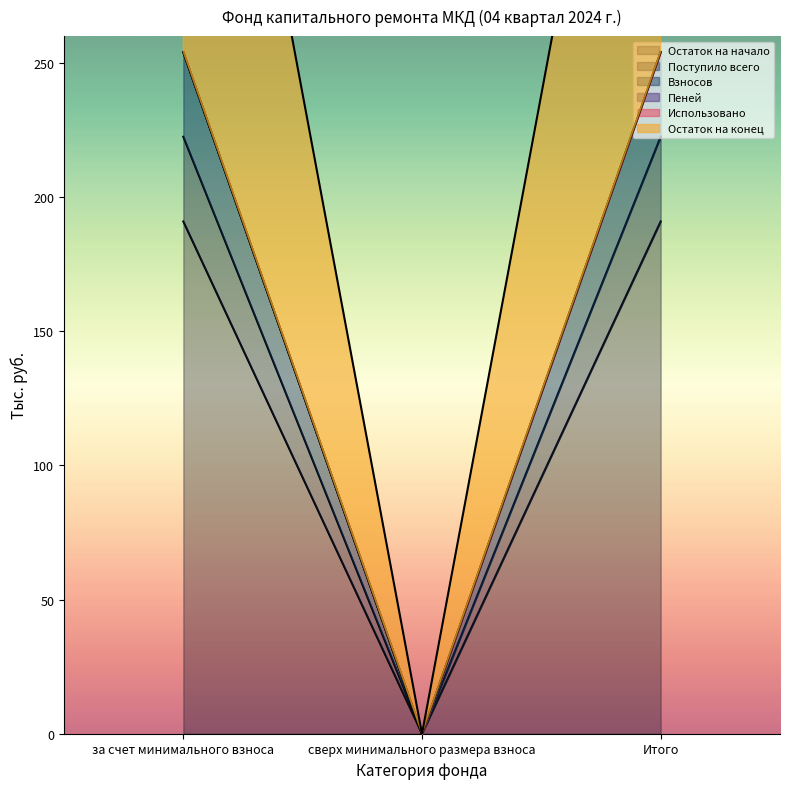

The value of Взносов at за счет минимального взноса is 440.8. True or false?

False